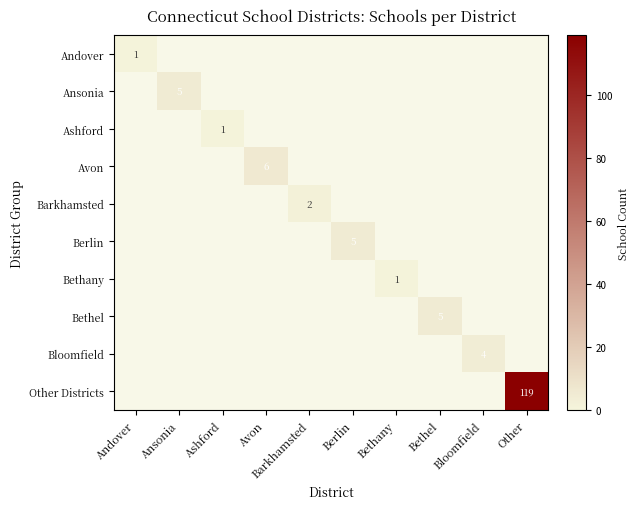

The value of Andover at Andover is 1.8. True or false?

False